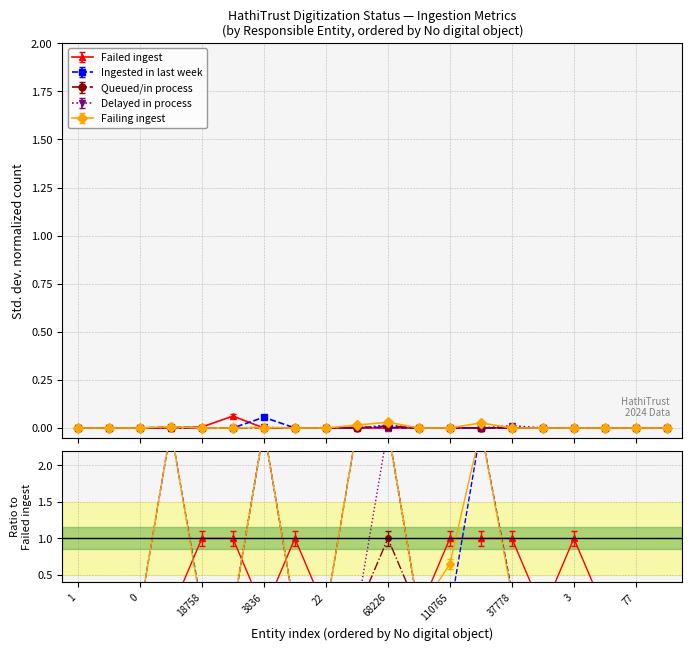

What is the label of the 7th point from the right?

24608